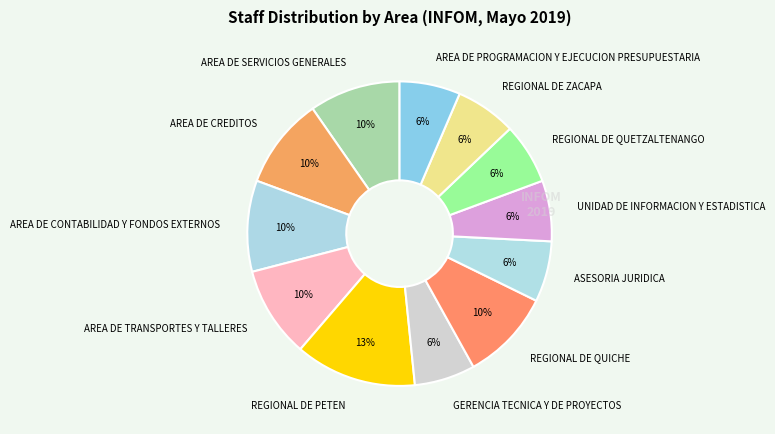

To the nearest percent, what is the average slice percentage?

8%